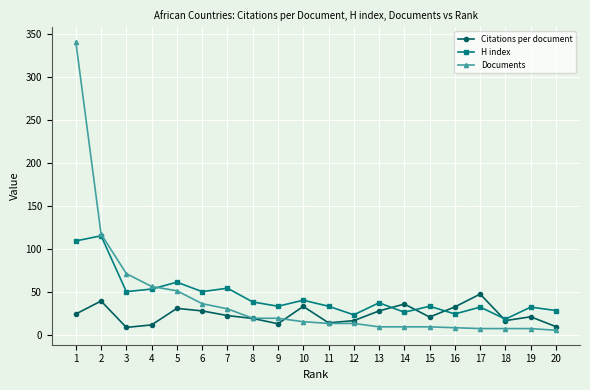

Which series changed the most between 8 and 9?

Citations per document